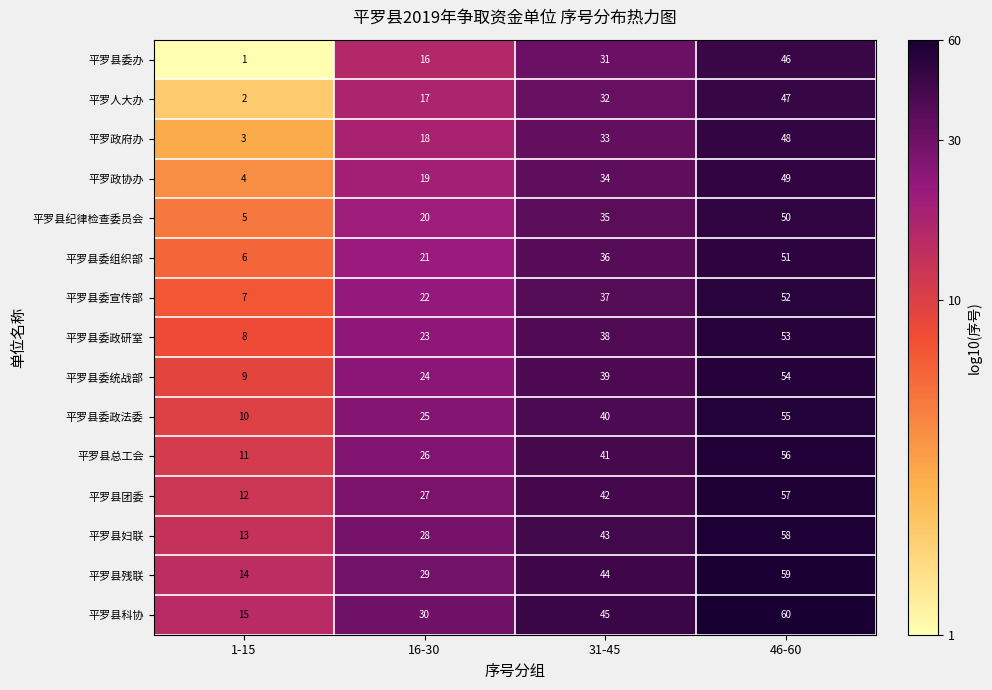

What is the difference between the 平罗县残联 values at 16-30 and 1-15?

15